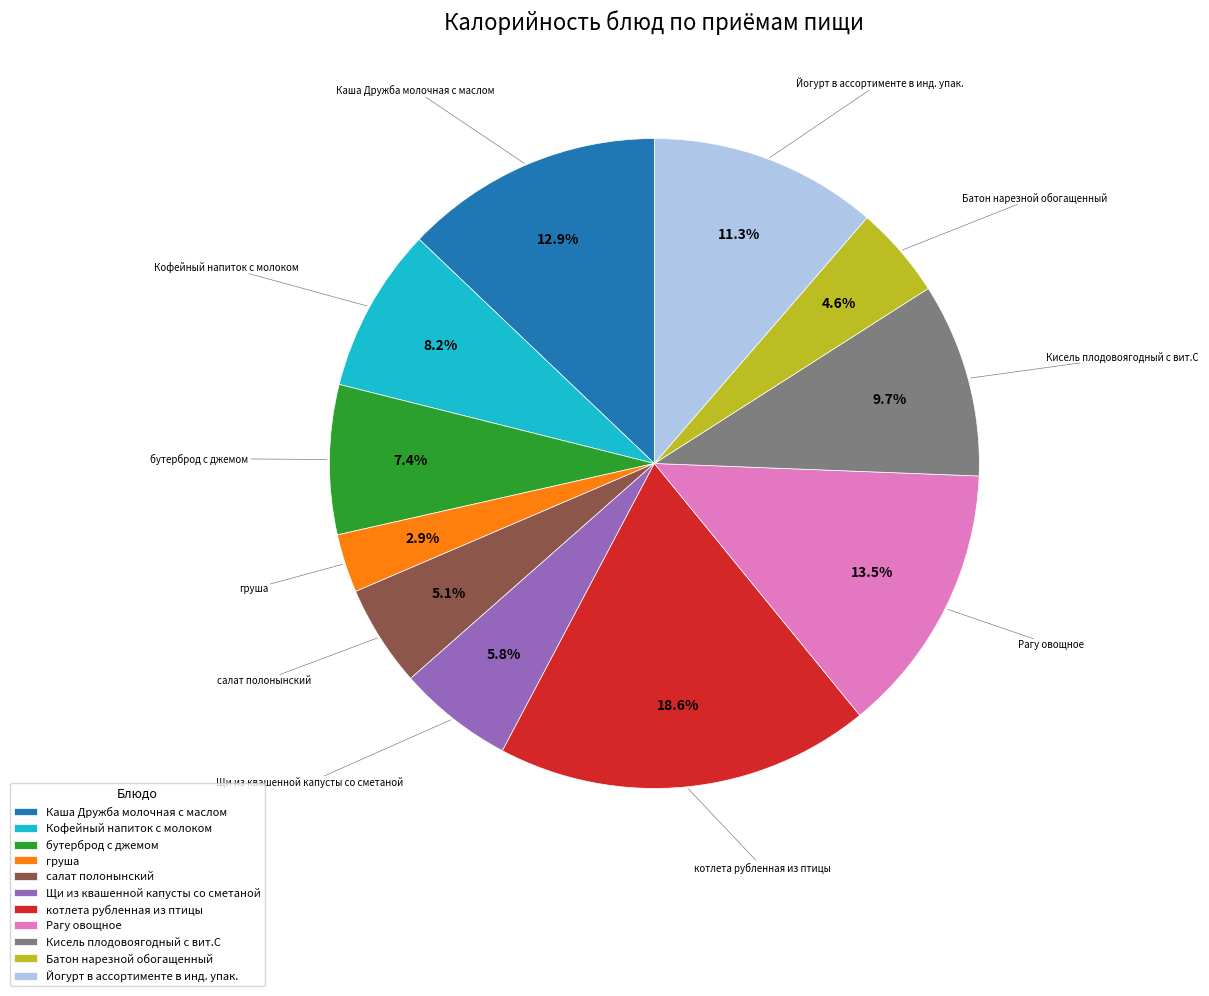

Which category has the biggest portion of the pie?

котлета рубленная из птицы